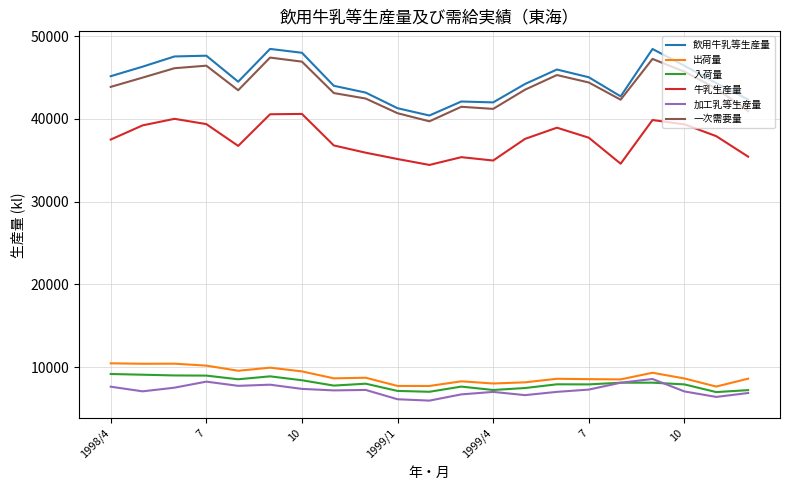

What is the highest value of the 一次需要量 series?

47416